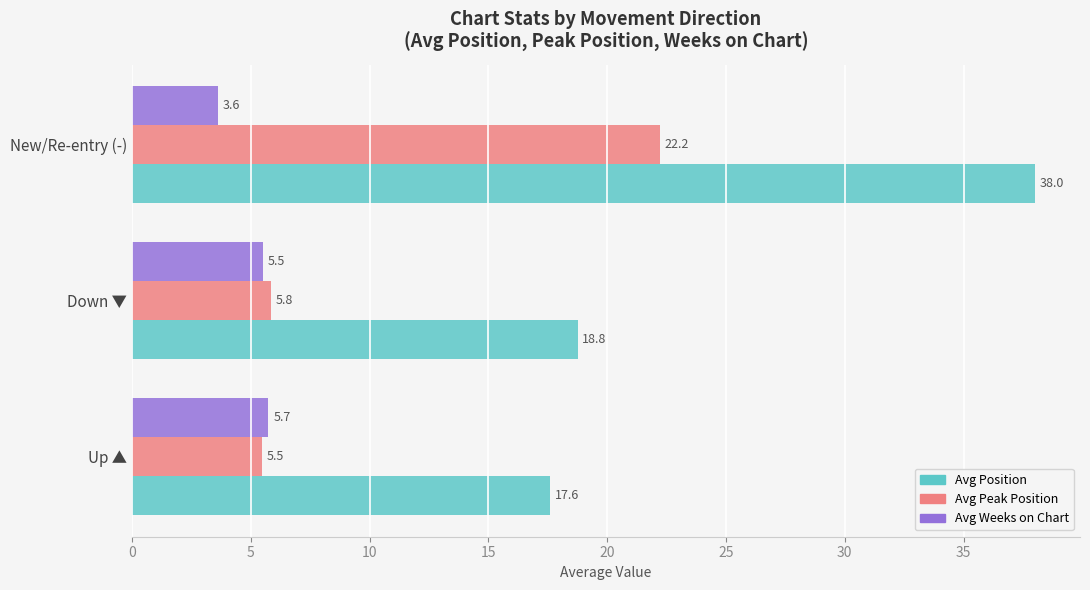

Is it true that Avg Position equals 8.2 at Down ▼?

False